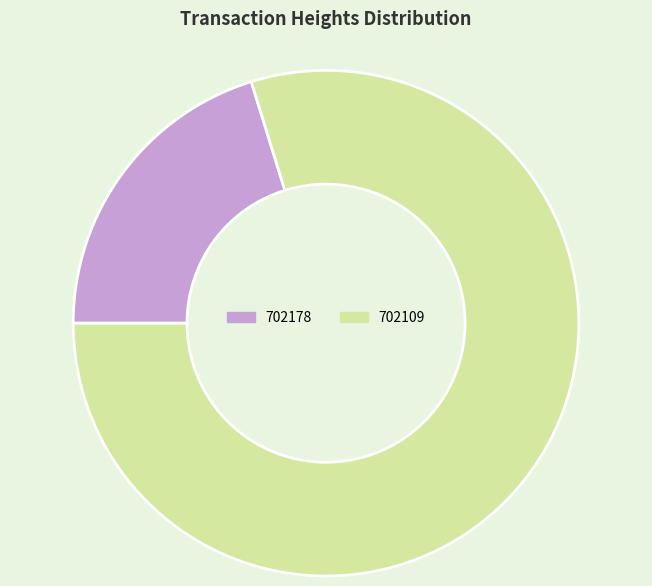

What is the smallest slice in the pie chart?

702178